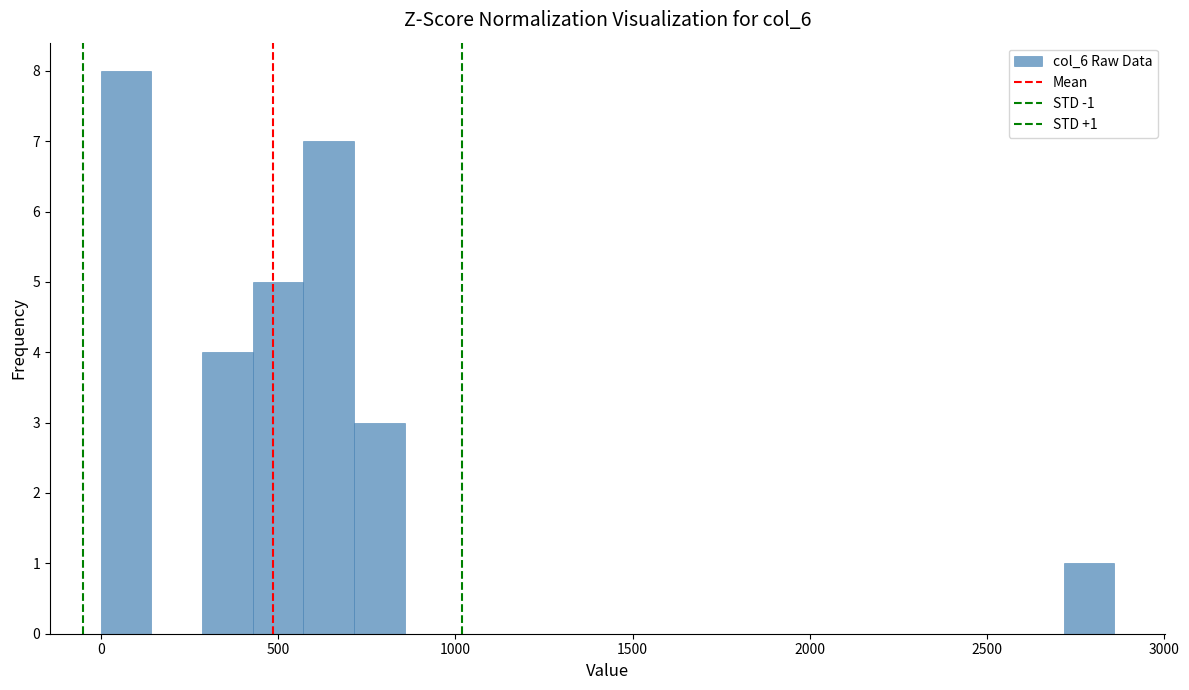

Read against the x-axis, roughly where is the centre of the tallest bar?

50